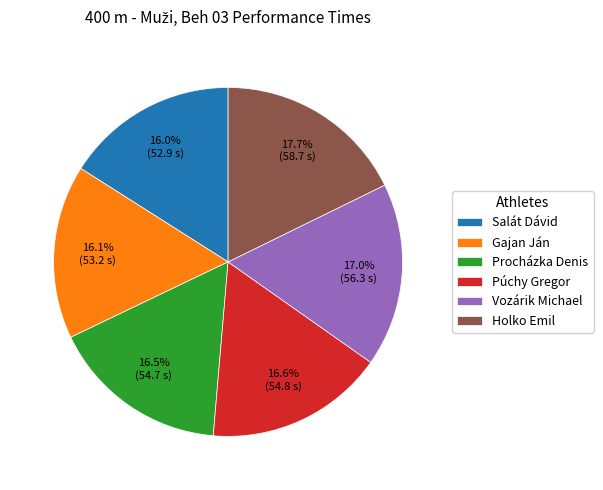

How much of the chart is everything except Salát Dávid?

84.0%